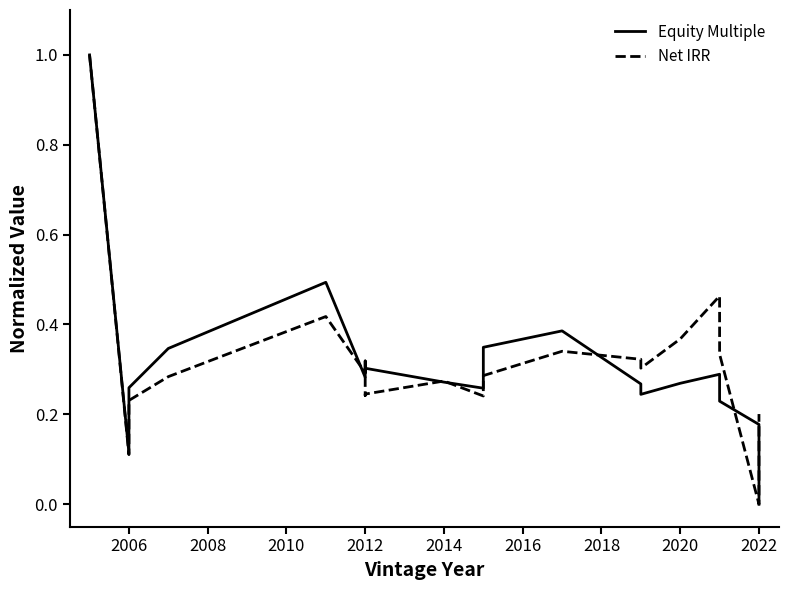

How many times do Net IRR and Equity Multiple cross each other?

7